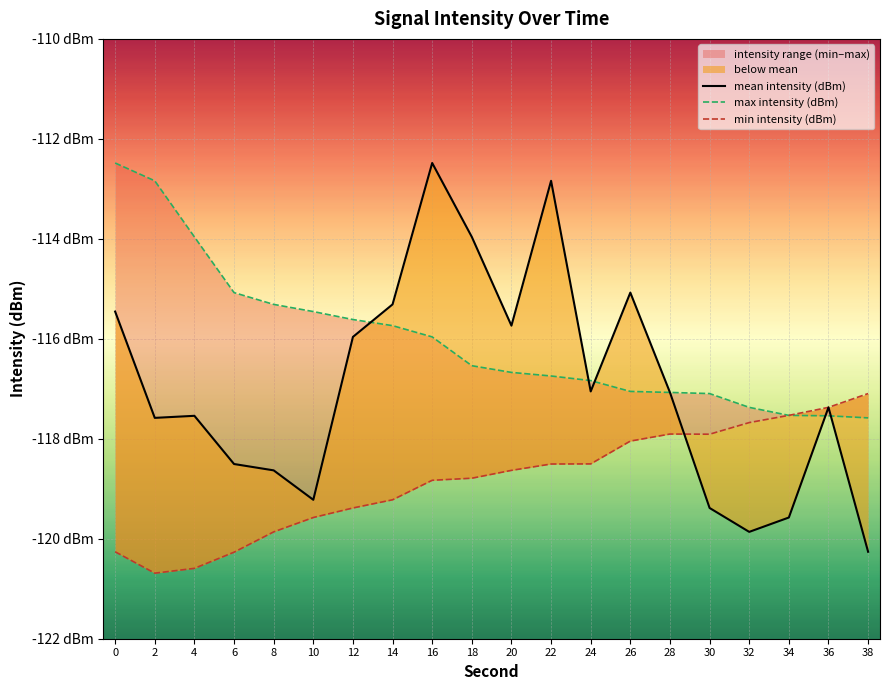

Rank the series by their maximum value, from highest to lowest.

mean intensity (dBm), max intensity (dBm), min intensity (dBm)